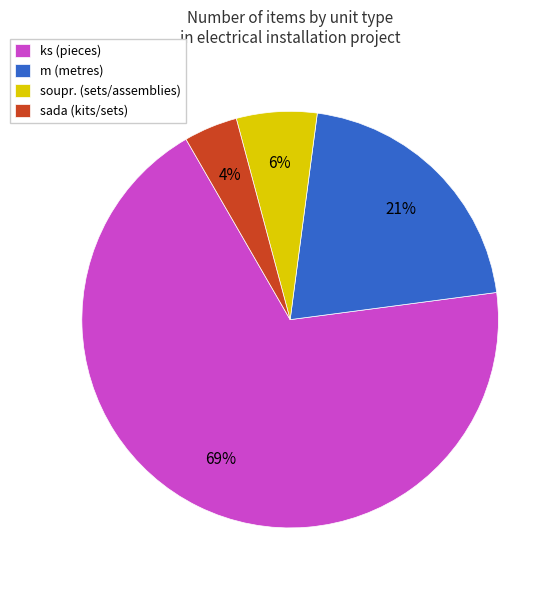

The sada slice represents 4% of the pie. True or false?

True